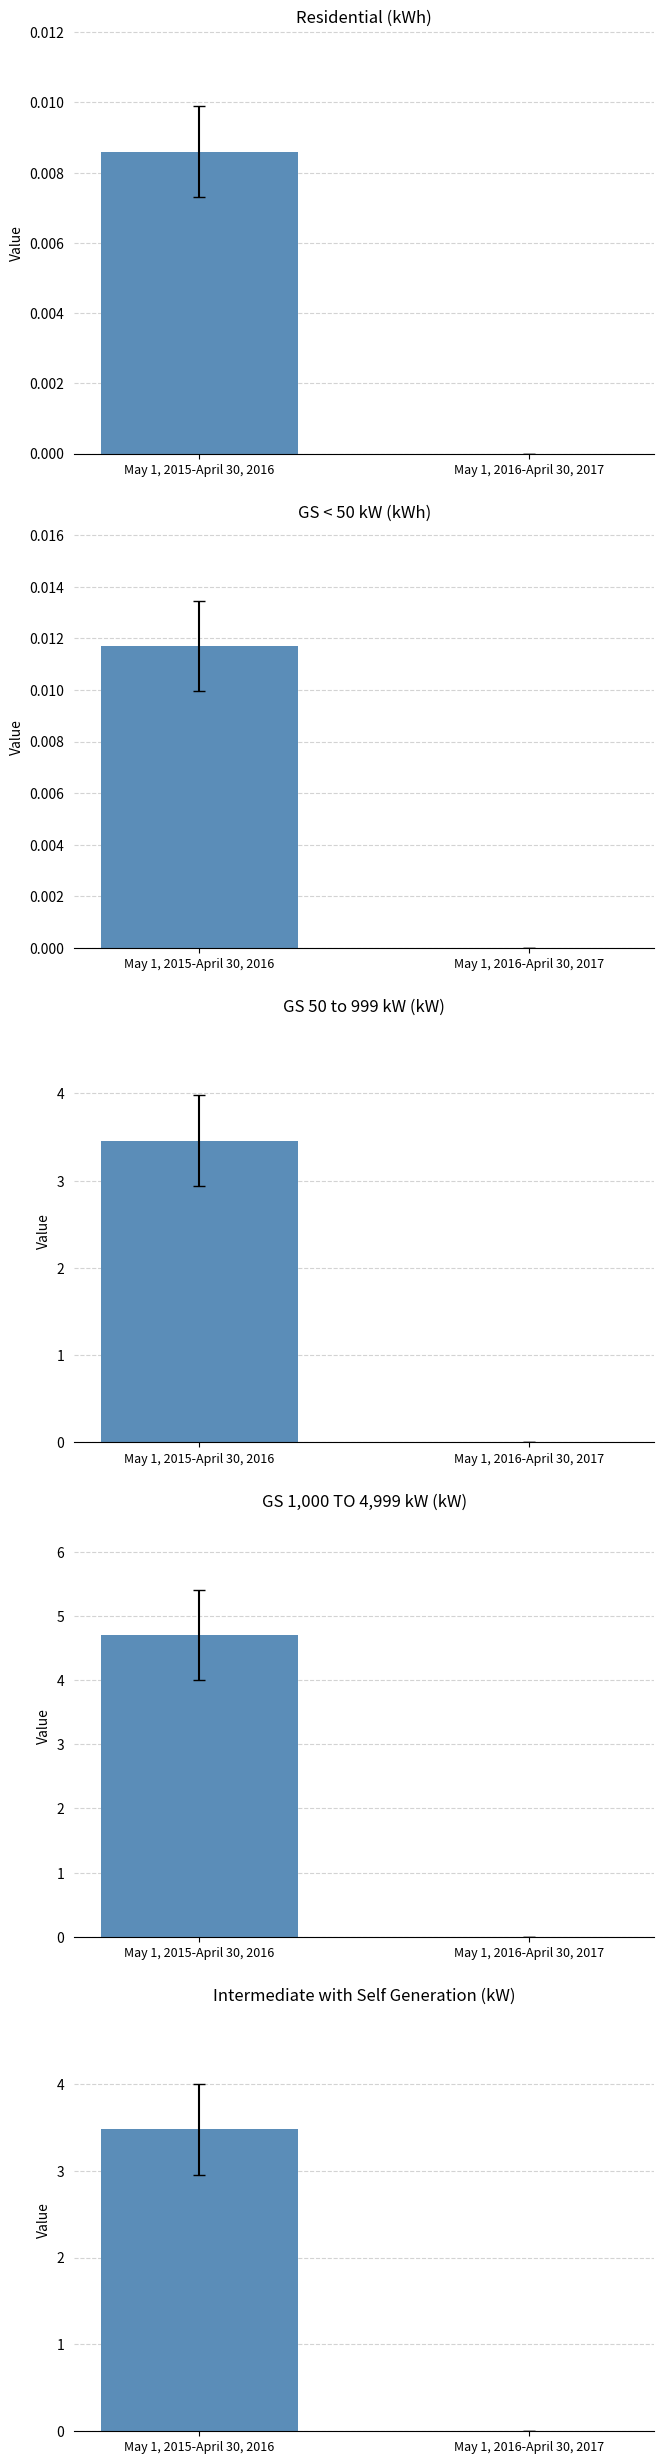

Rank the series by their maximum value, from highest to lowest.

May 1, 2015-April 30, 2016, May 1, 2016-April 30, 2017